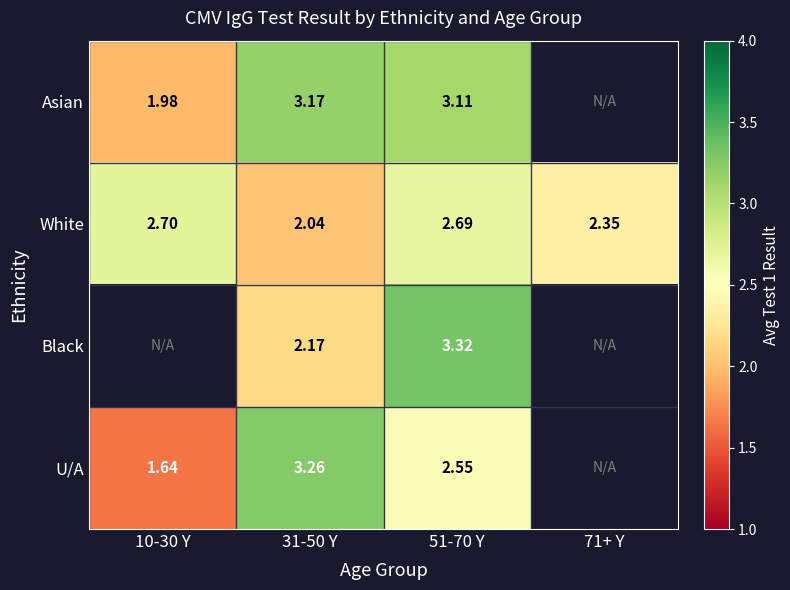

At which category is the sum across all series the highest?

51-70 Y